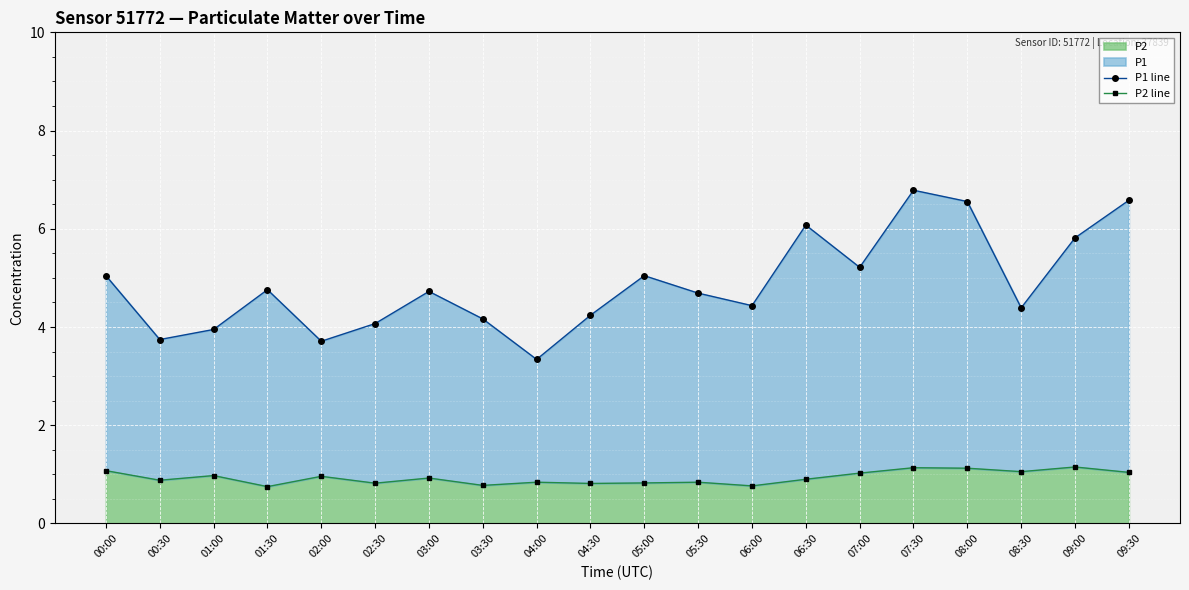

True or false: P2 line has more than 0 points higher than both neighbors.

True